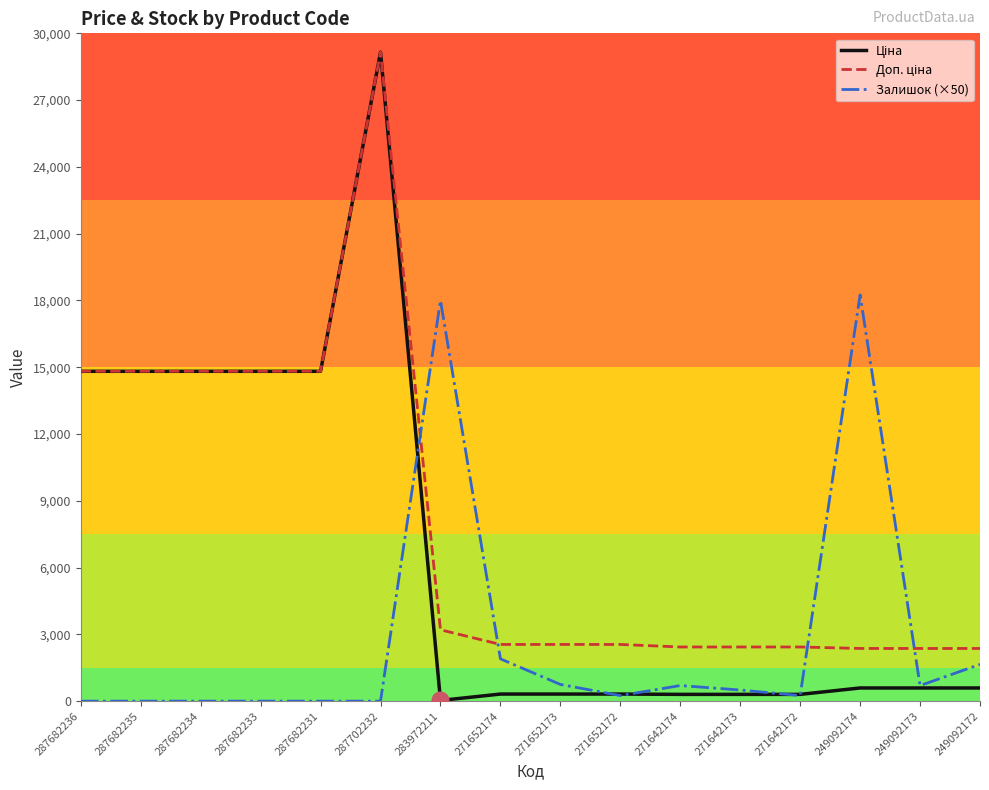

Is it true that Залишок (×50) equals 0.0 at 287682231?

True